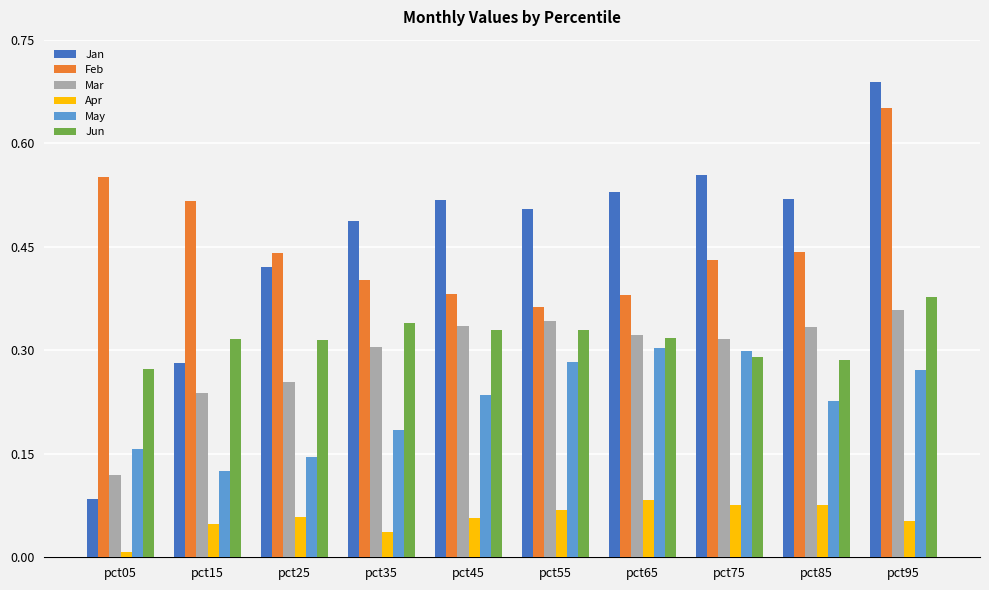

True or false: May has a value of 0.5 at pct65.

False